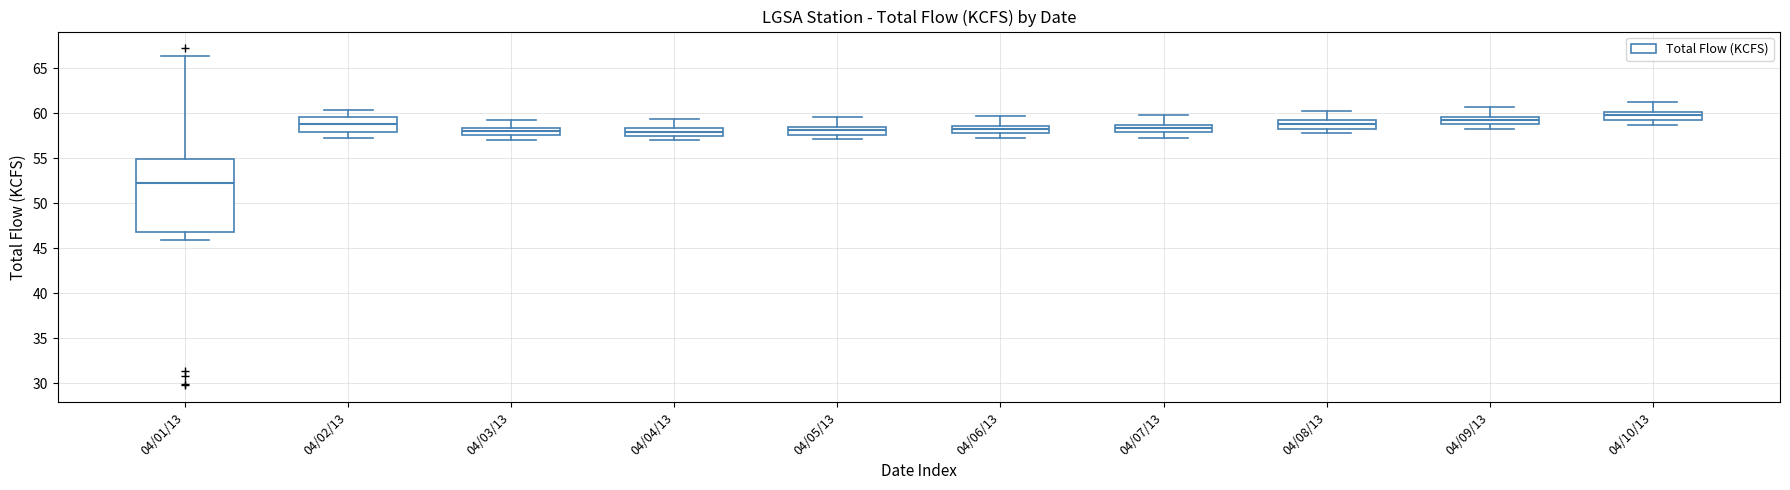

Which box has the lowest median line?

04/01/13